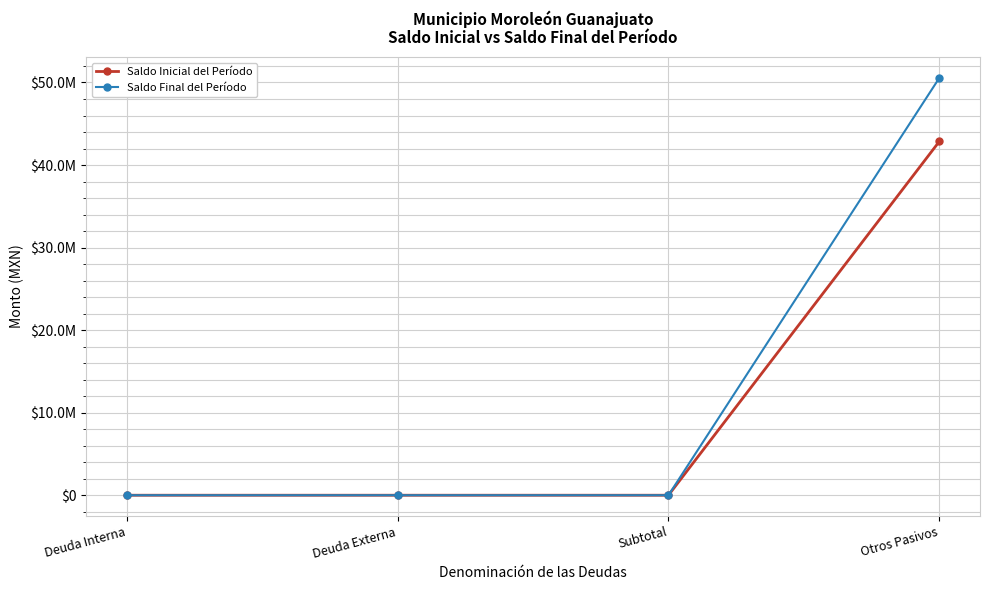

What are all the series names shown in the legend?

Saldo Inicial del Período, Saldo Final del Período